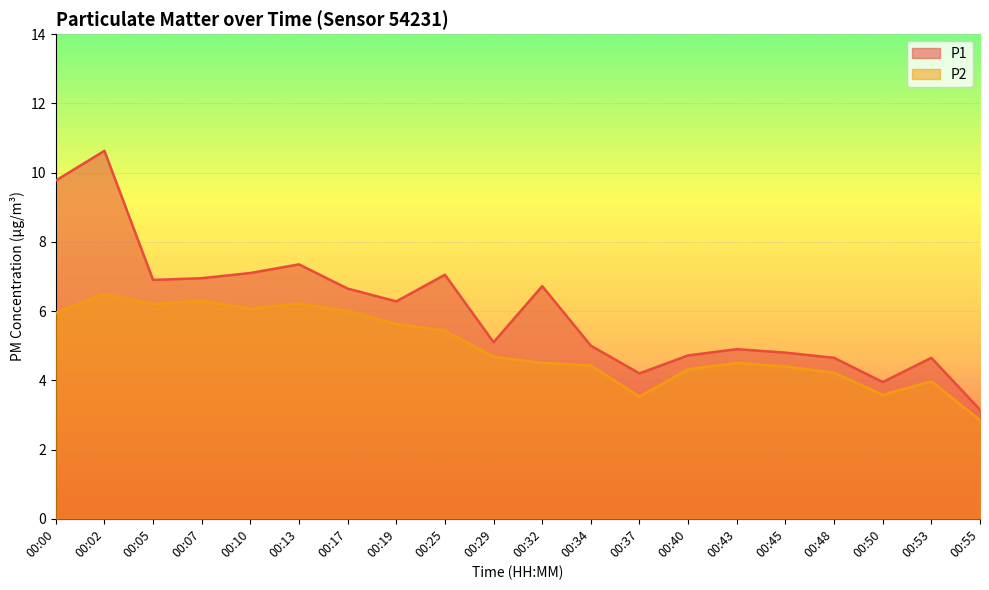

Reading left to right, what are all the values shown in this chart?

P1: 9.8	10.6	6.9	7.0	7.1	7.3	6.7	6.3	7.0	5.1	6.7	5.0	4.2	4.7	4.9	4.8	4.7	4.0	4.7	3.1
P2: 6.0	6.5	6.2	6.3	6.1	6.2	6.0	5.6	5.4	4.7	4.5	4.4	3.5	4.3	4.5	4.4	4.2	3.6	4.0	2.9